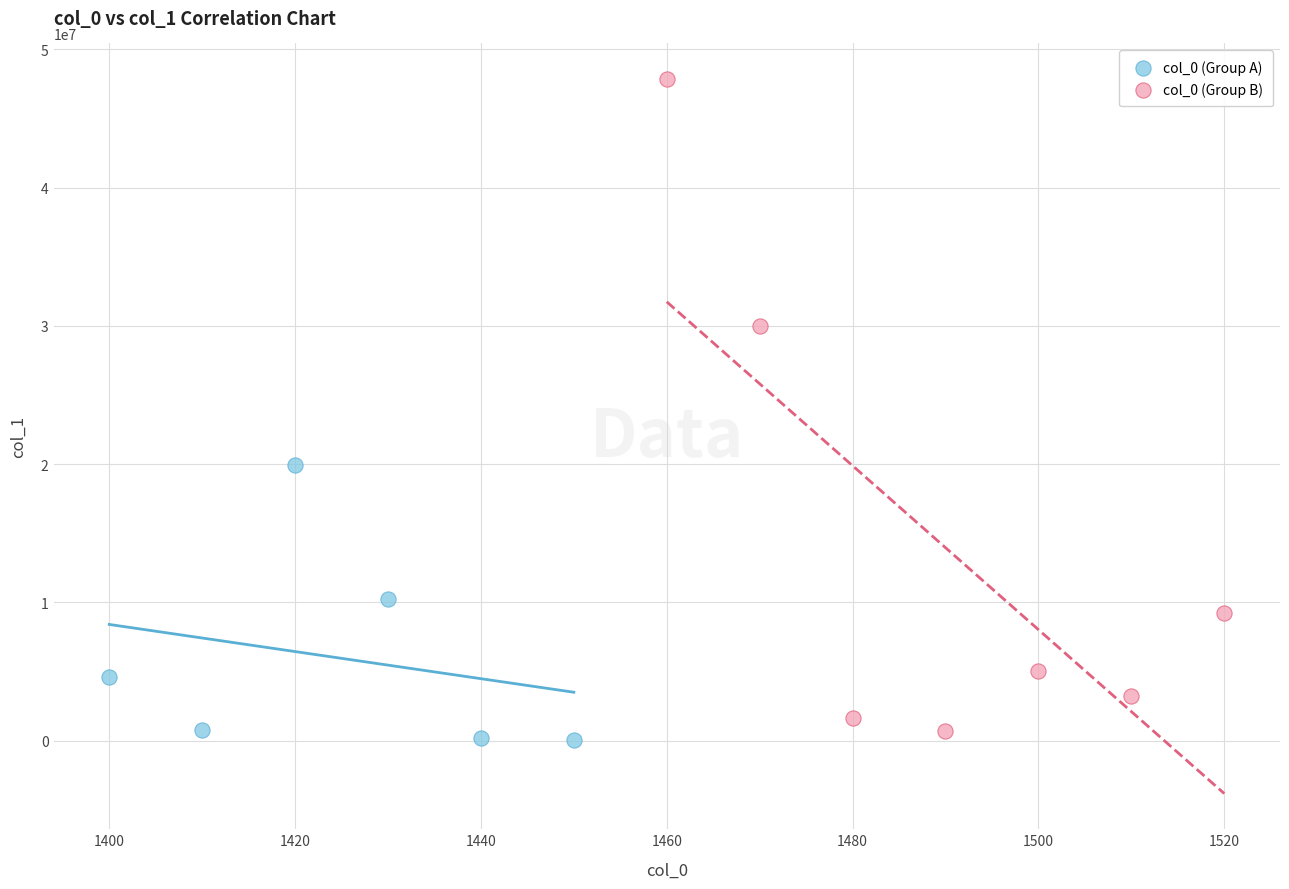

Which series contains the highest Y value?

col_0 (Group B)